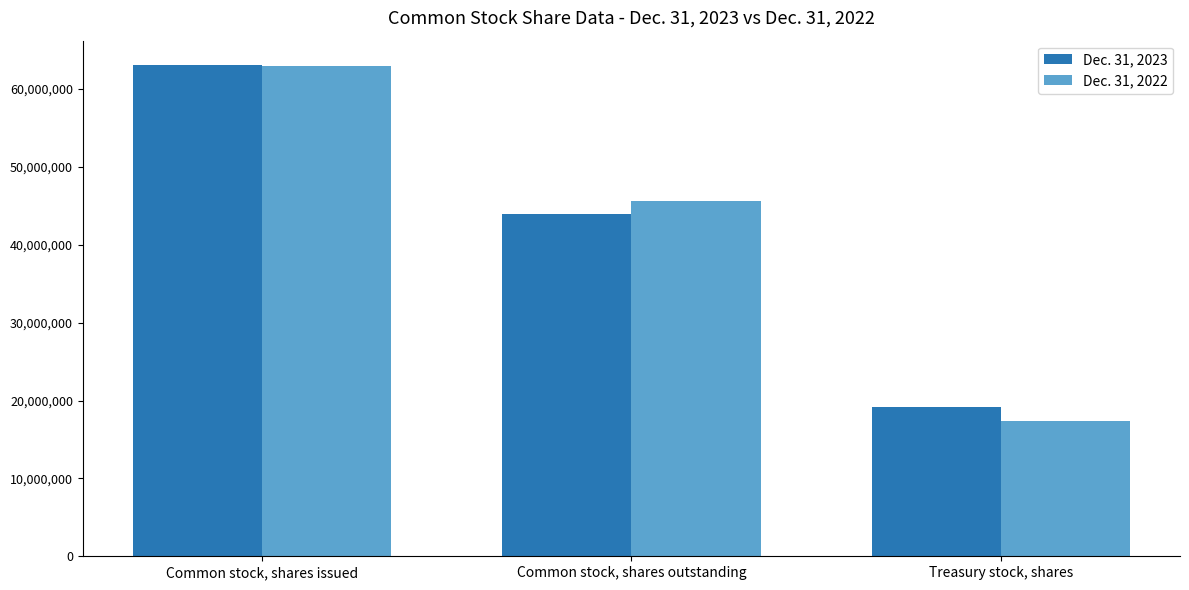

What are all the series names shown in the legend?

Dec. 31, 2023, Dec. 31, 2022